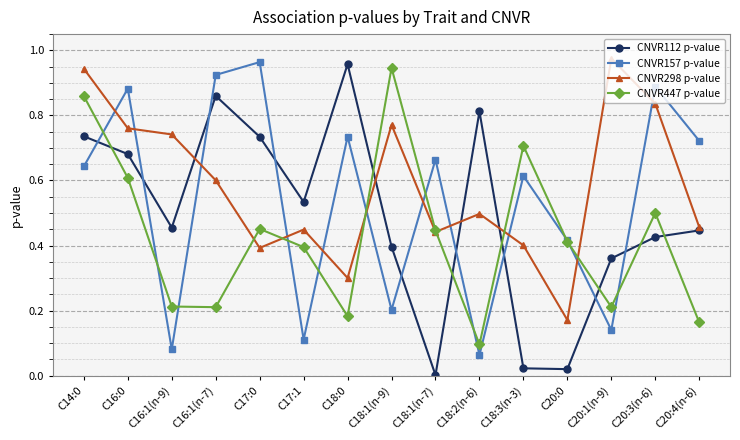

What is the label of the 6th point from the left?

C17:1